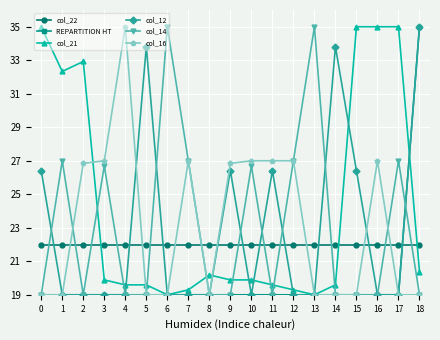

How many intersections are there between col_22 and col_14?

12